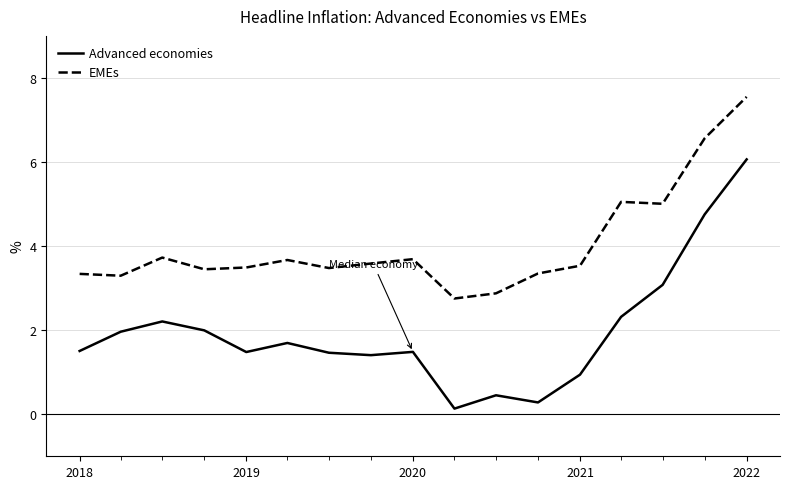

True or false: Advanced economies and EMEs cross at least once.

False